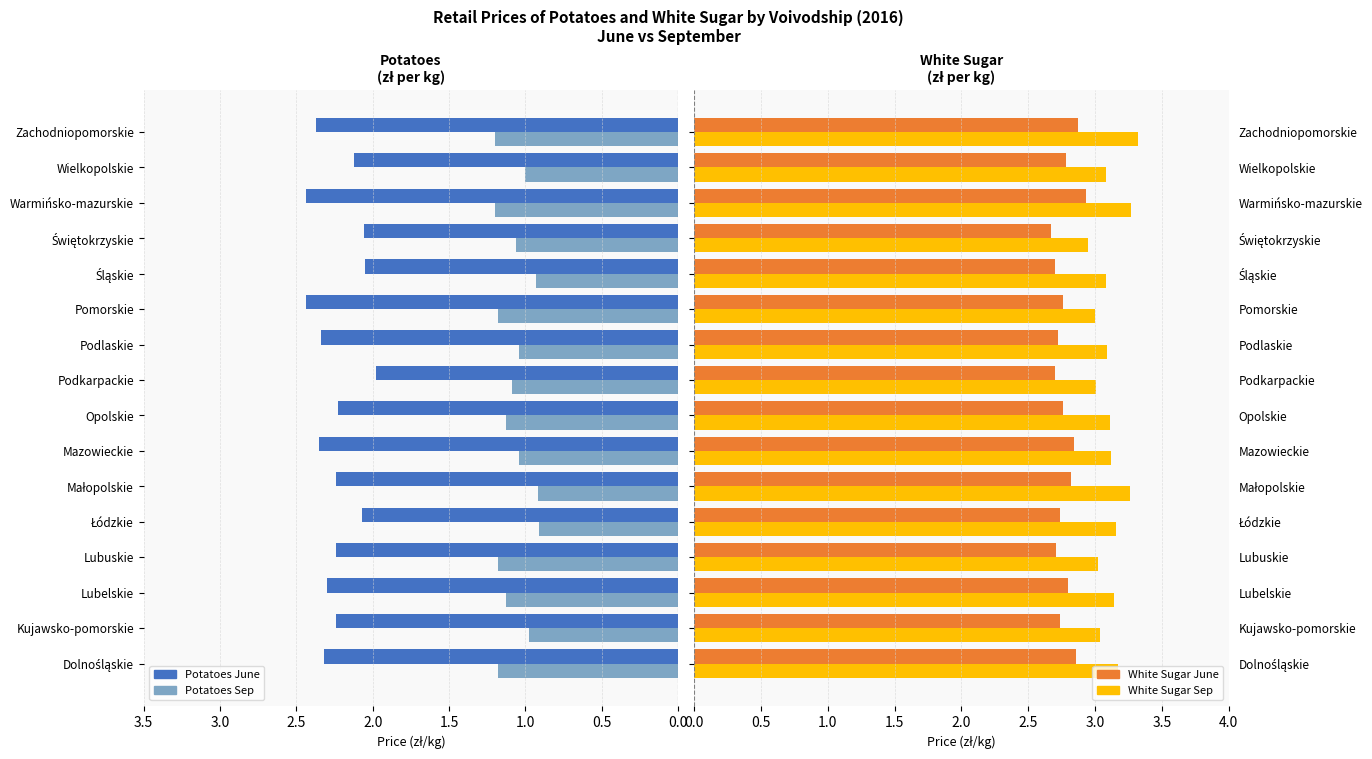

How many categories are shown in the chart?

16